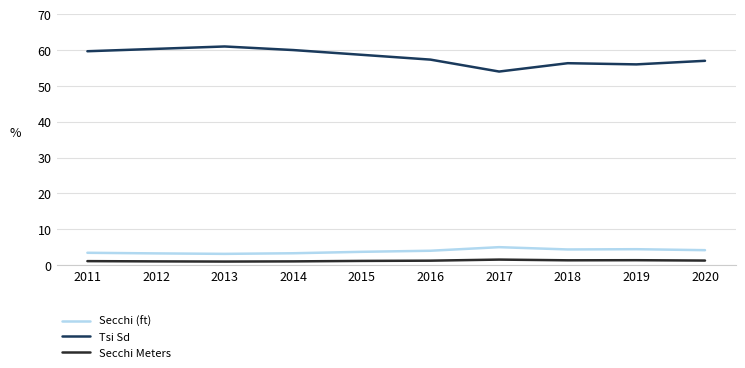

List the series in order of their peak value, highest first.

Tsi Sd, Secchi (ft), Secchi Meters